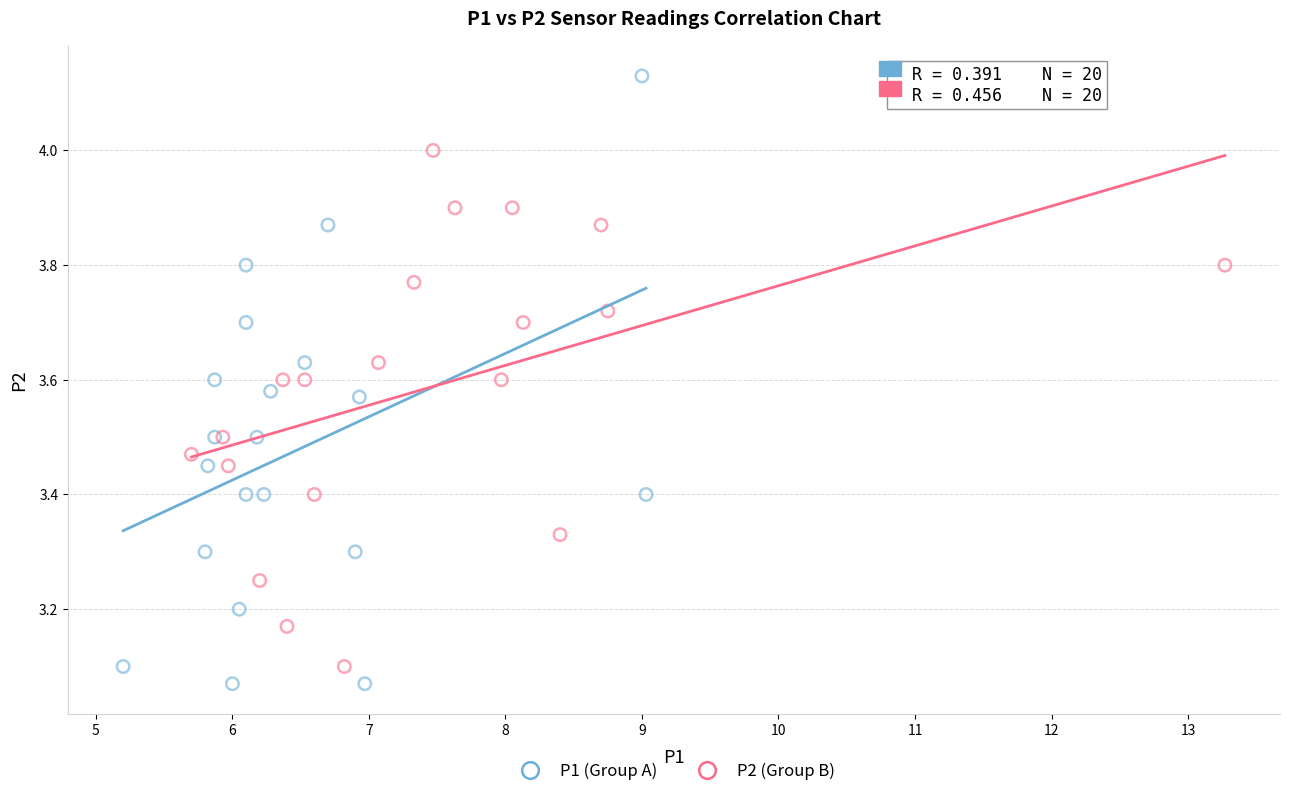

Which series contains the lowest Y value?

P1 (Group A)